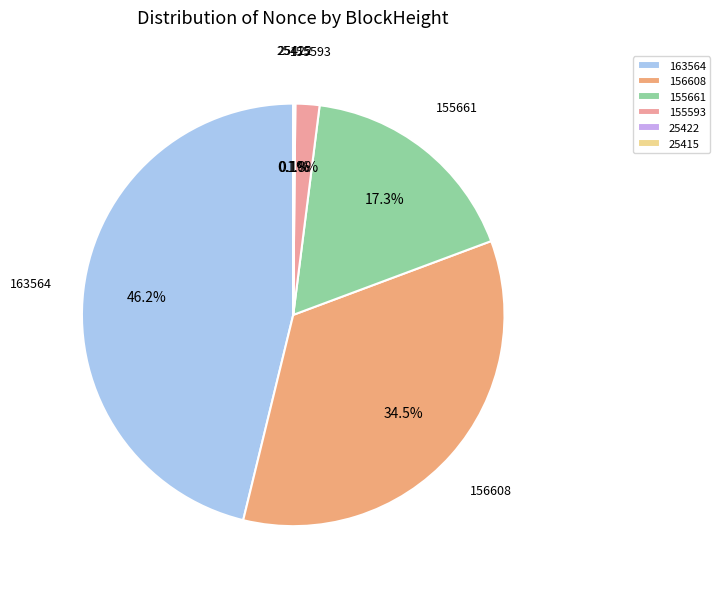

To the nearest percent, what portion does 155593 represent?

2%